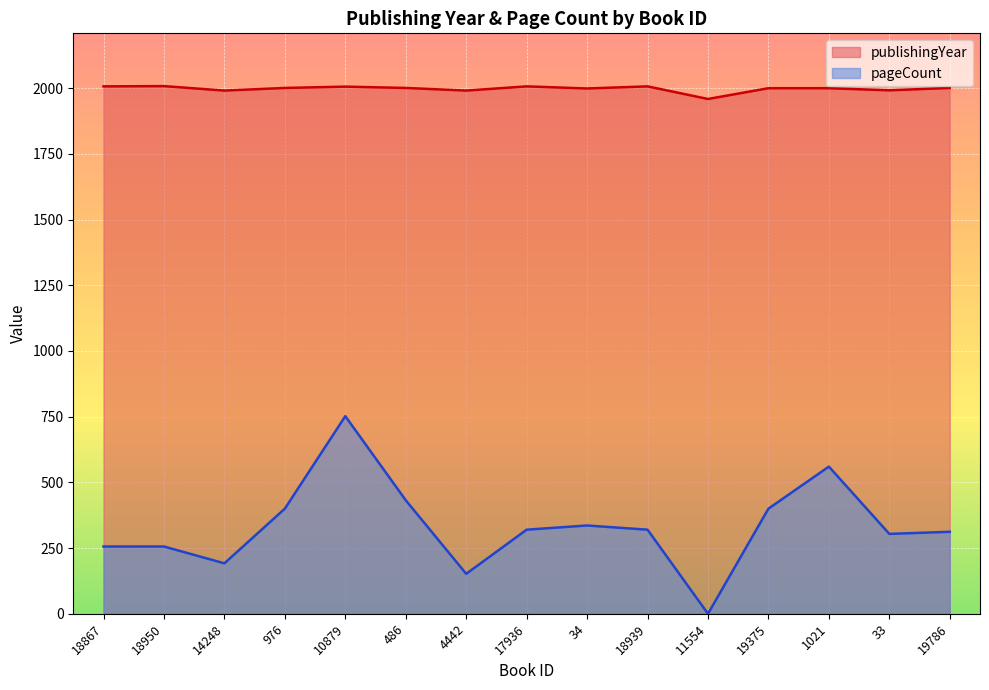

Which series has the widest spread of values?

pageCount